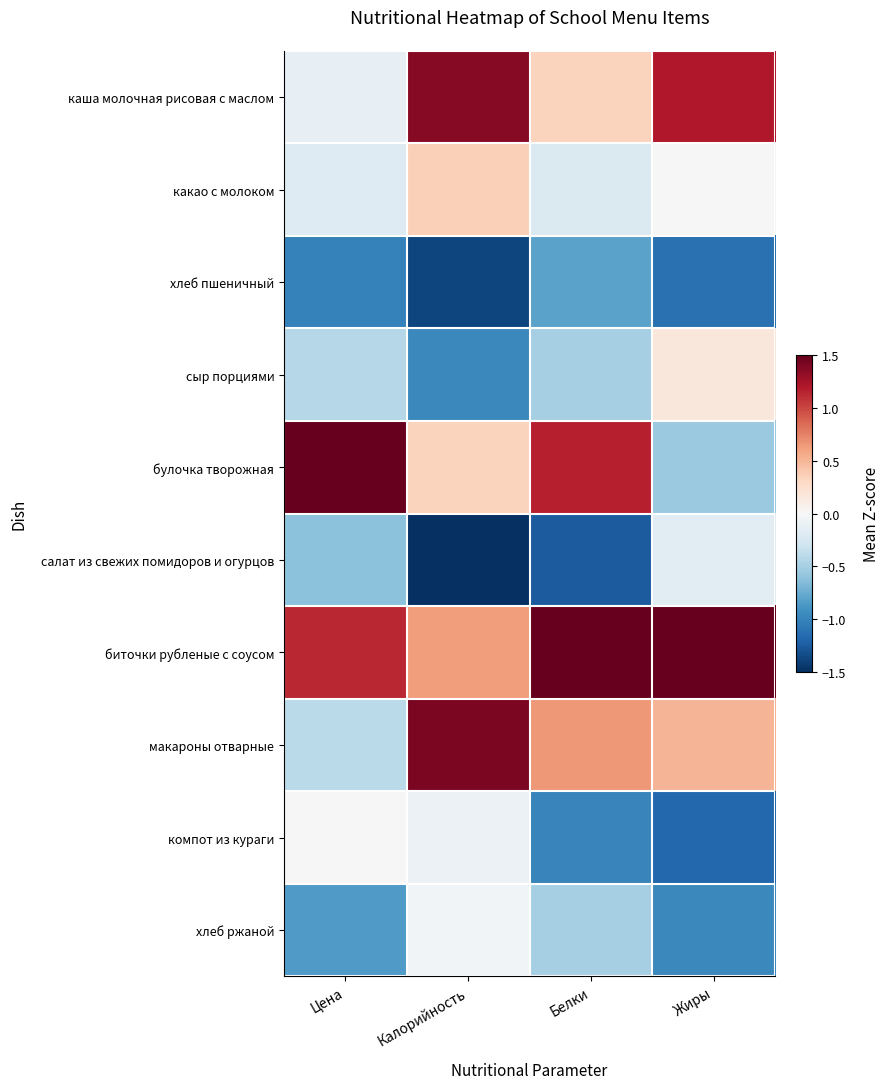

What is the spread (max minus min) of values at Жиры?

3.3